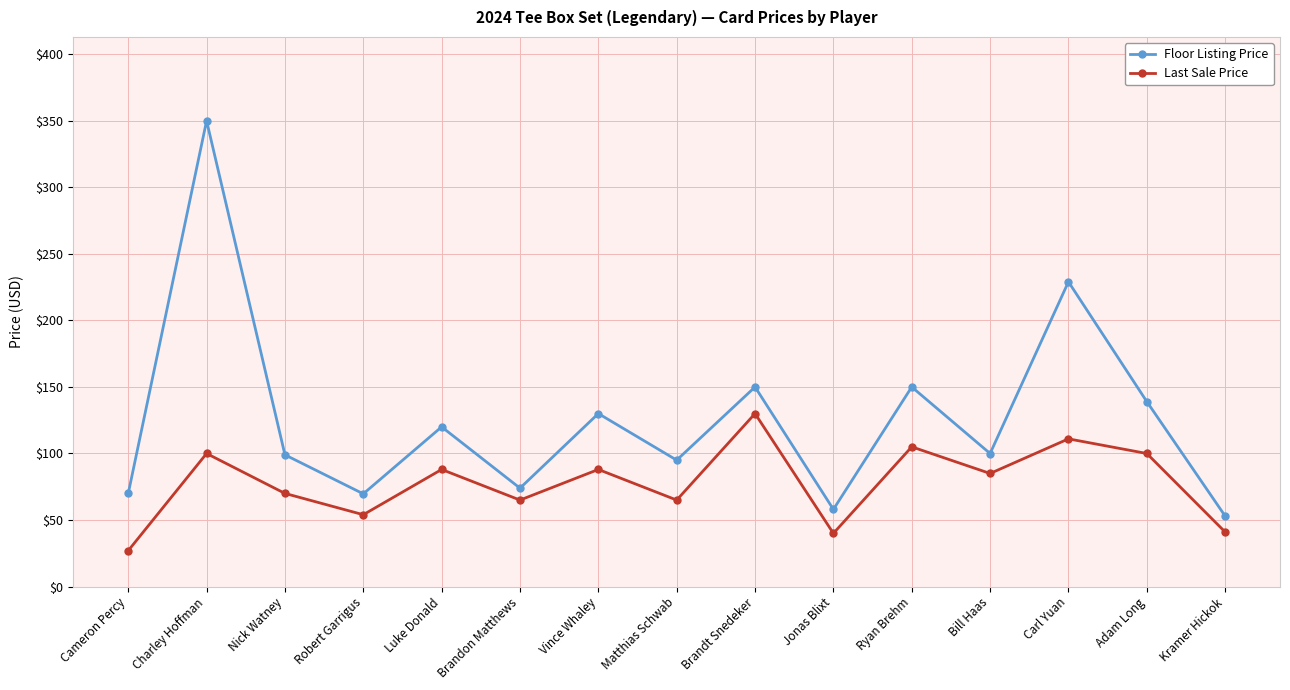

Read the Floor Listing Price value at Charley Hoffman.

350.0